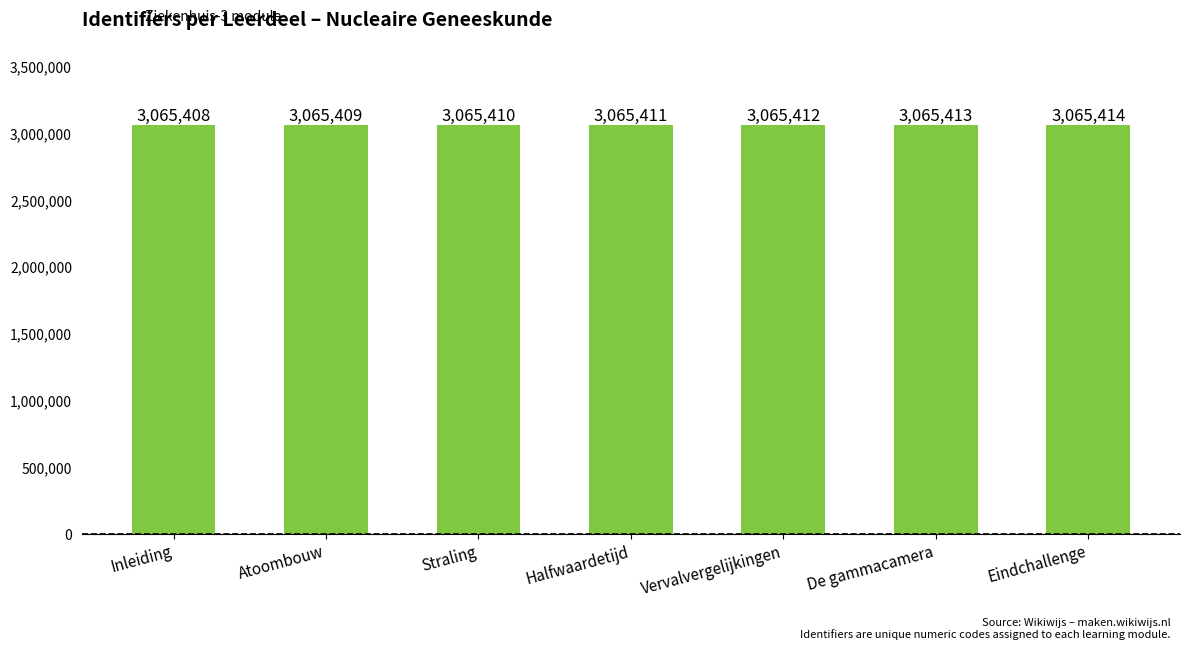

What is the sum of the values at Straling and Halfwaardetijd?

6130821